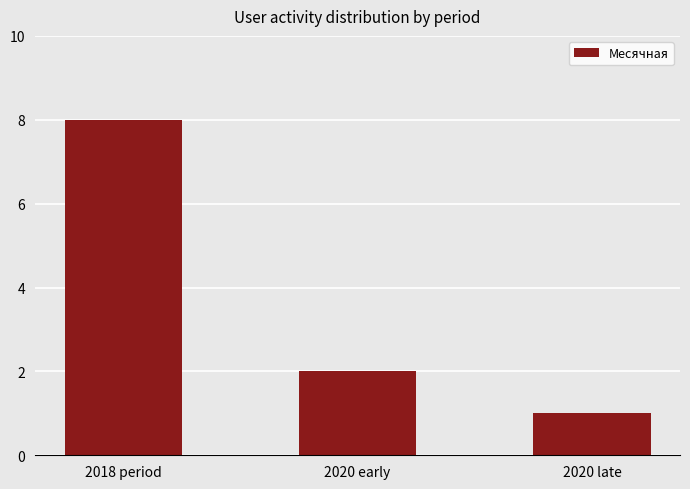

What is the average value?

4